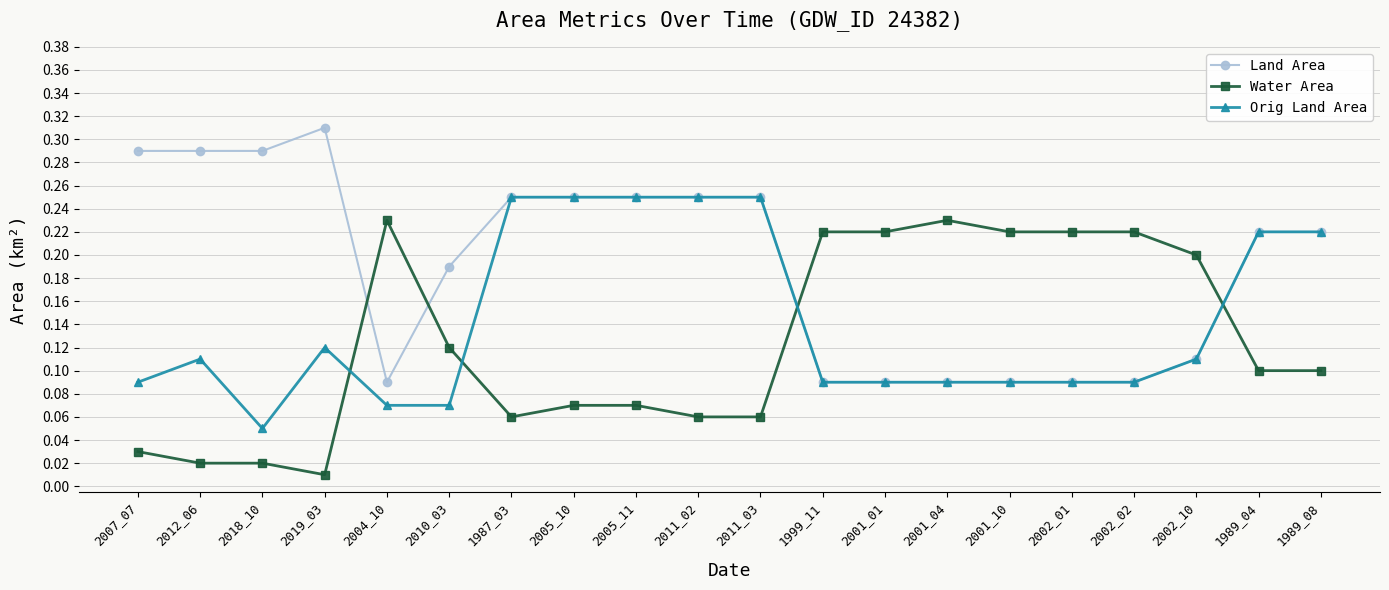

Is it true that Water Area equals 0.2 at 2002_02?

True